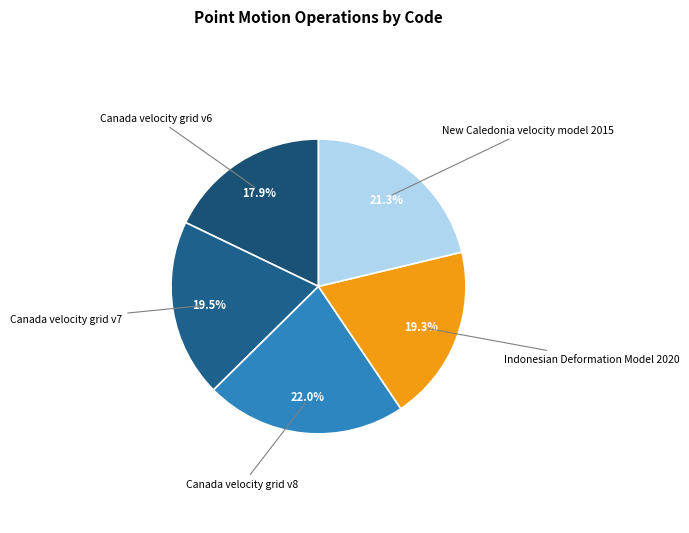

Rank the categories by value from lowest to highest.

Canada velocity grid v6, Indonesian Deformation Model 2020, Canada velocity grid v7, New Caledonia velocity model 2015, Canada velocity grid v8